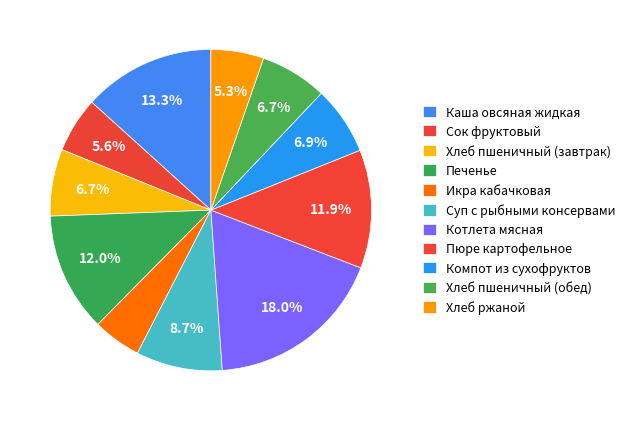

How many segments does this pie chart have?

11